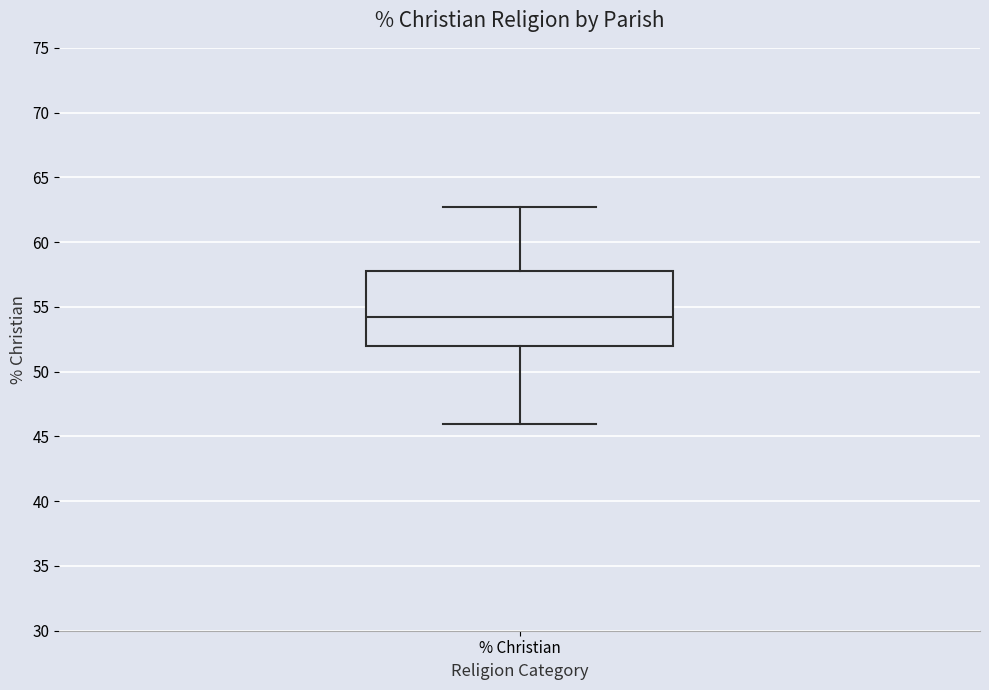

Where is the lower edge of the box for % Christian on the y-axis? The values are not printed on the chart, so give them approximately, as read against the axis.

52.0